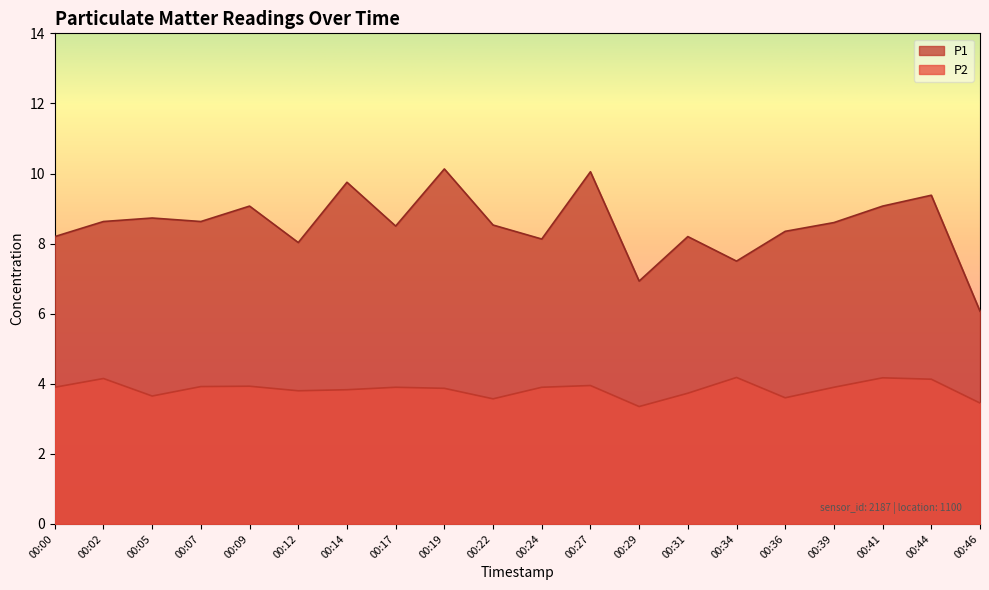

At 00:31, list the series in order from largest to smallest.

P1, P2